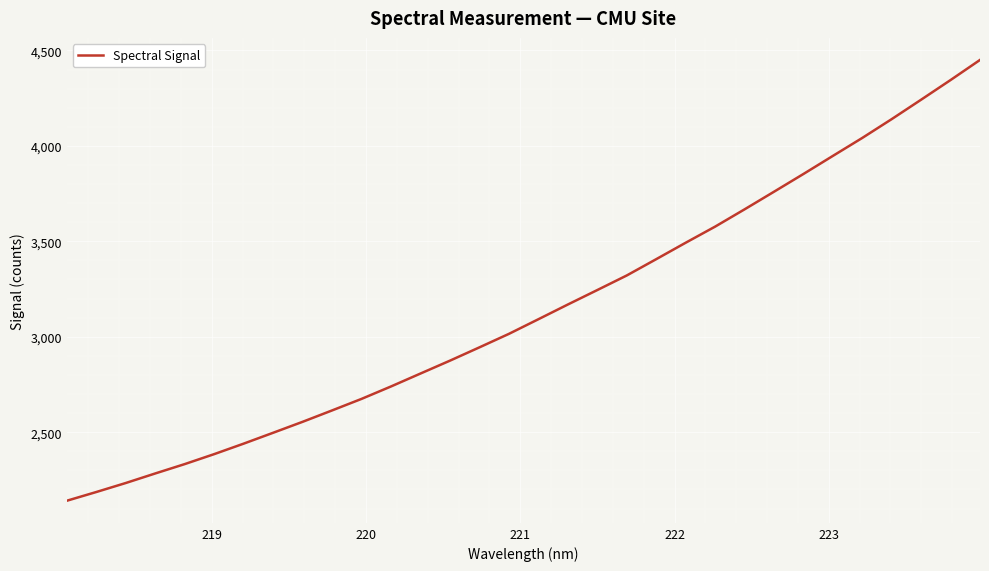

What is the maximum value shown in the chart?

4450.3